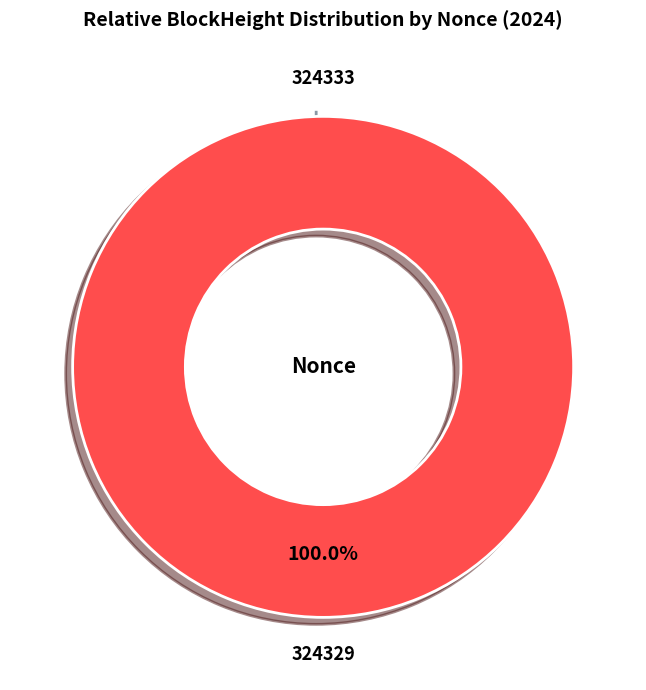

Rank the categories by value from lowest to highest.

324333, 324329